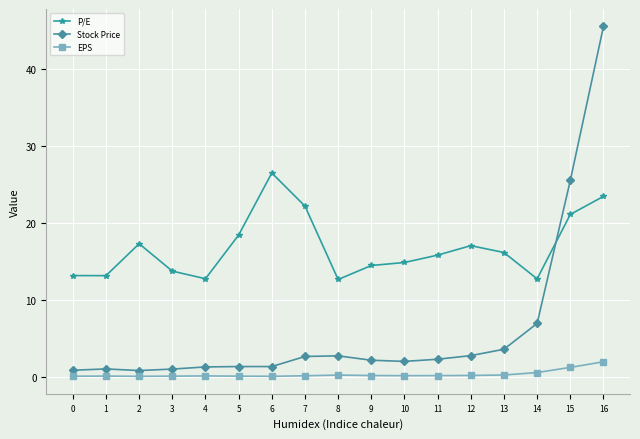

Where is the first local maximum for P/E?

2